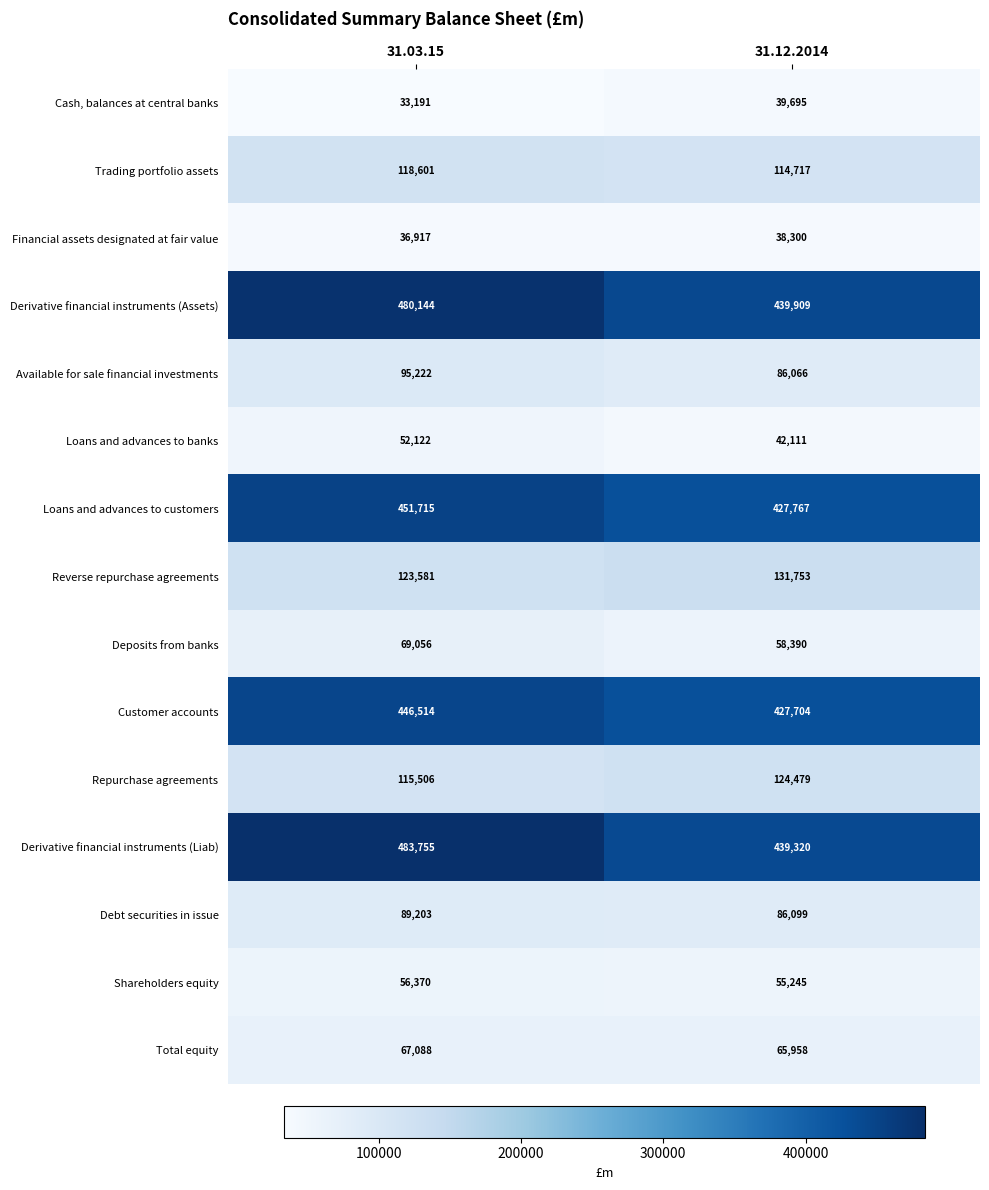

What is the sum of the Debt securities in issue values at 31.03.15 and 31.12.2014?

175302